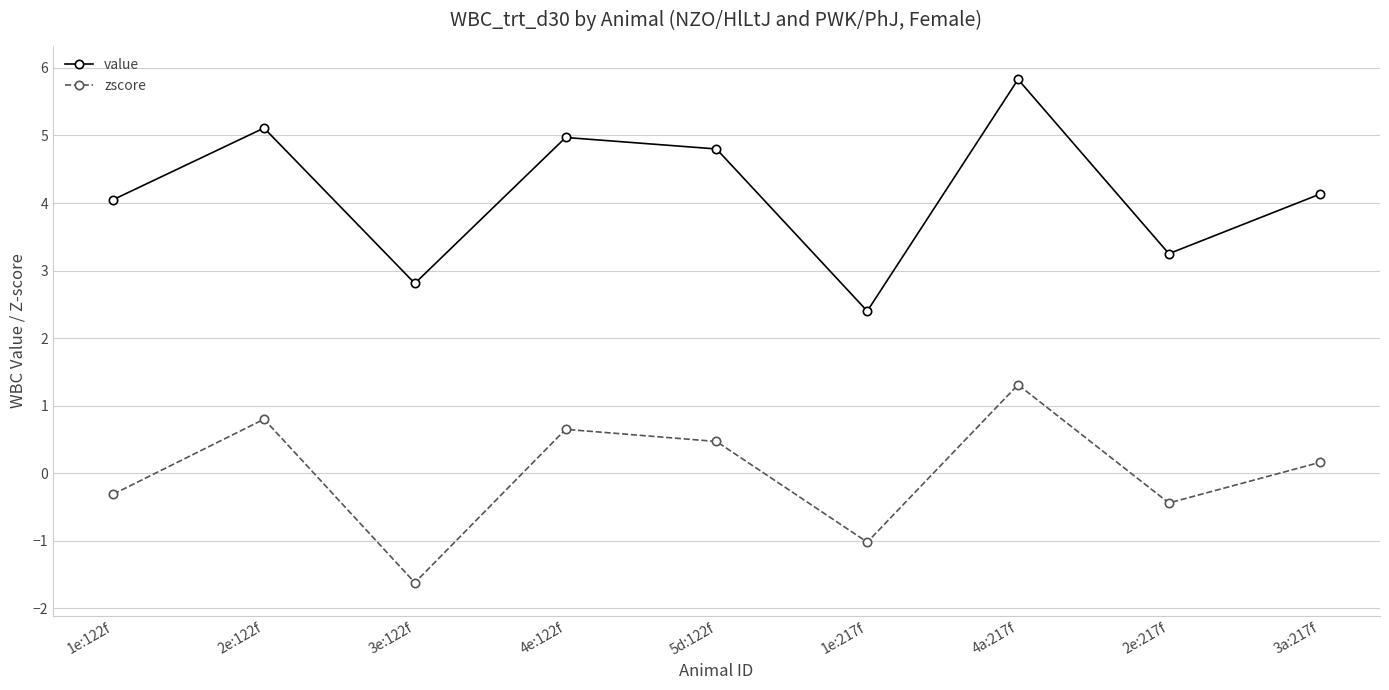

What is the value of the value point at the 2nd from the left?

5.1